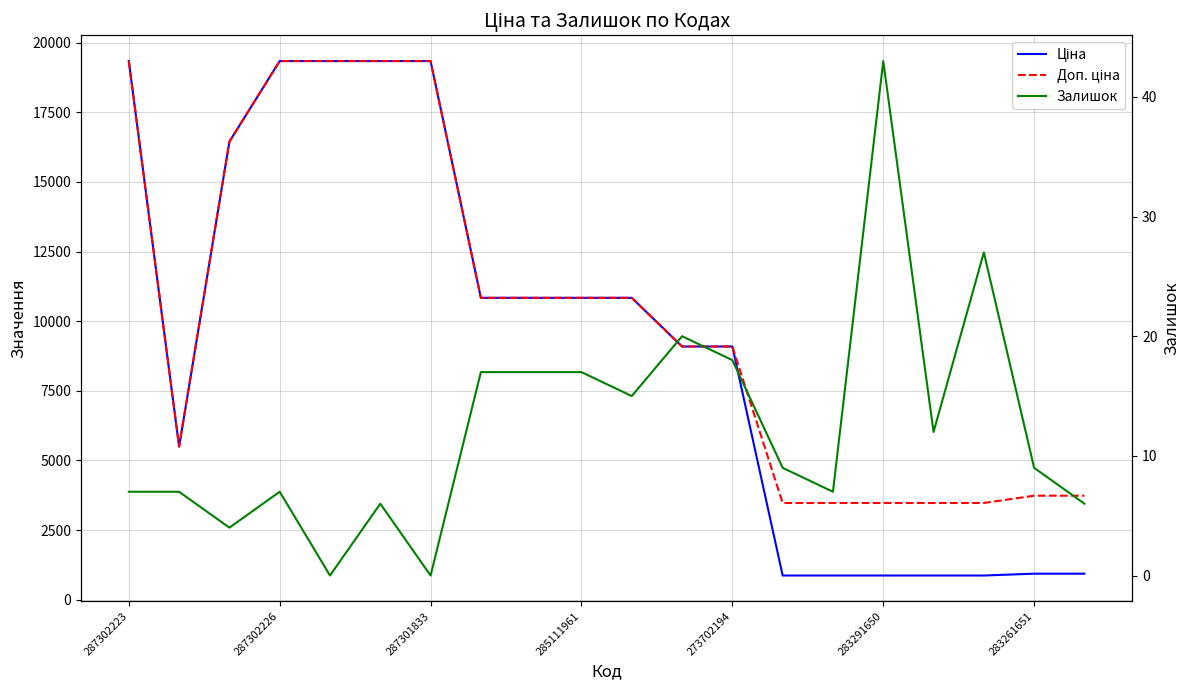

How many positive values does the Залишок series have?

18